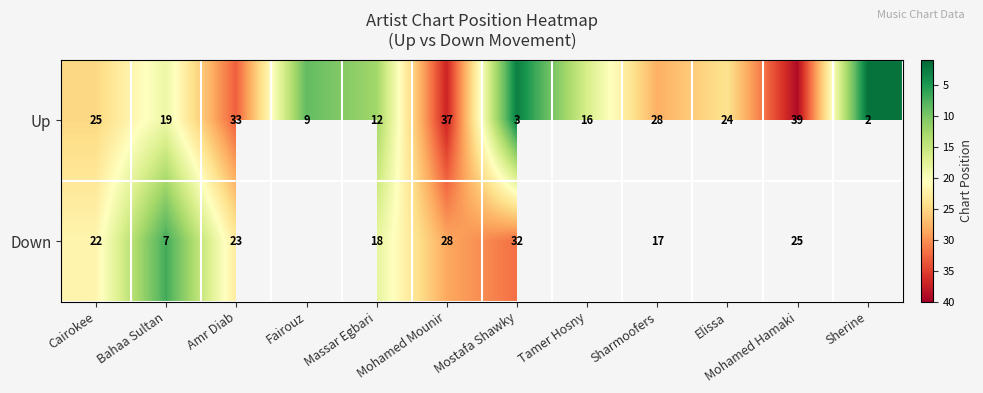

Count the number of data series in this chart.

2